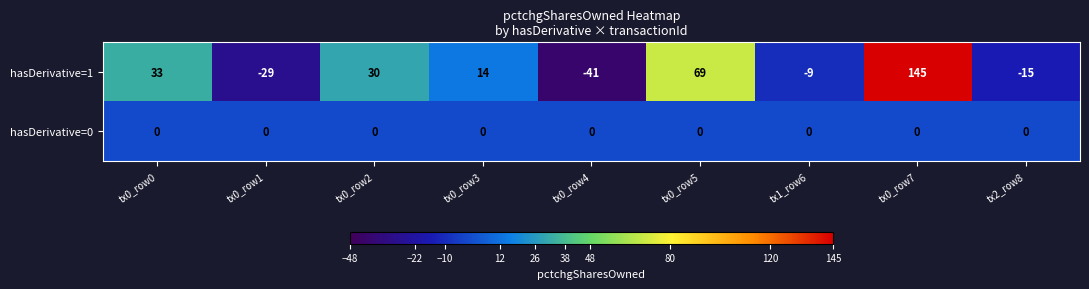

What is the maximum value shown in the chart?

145